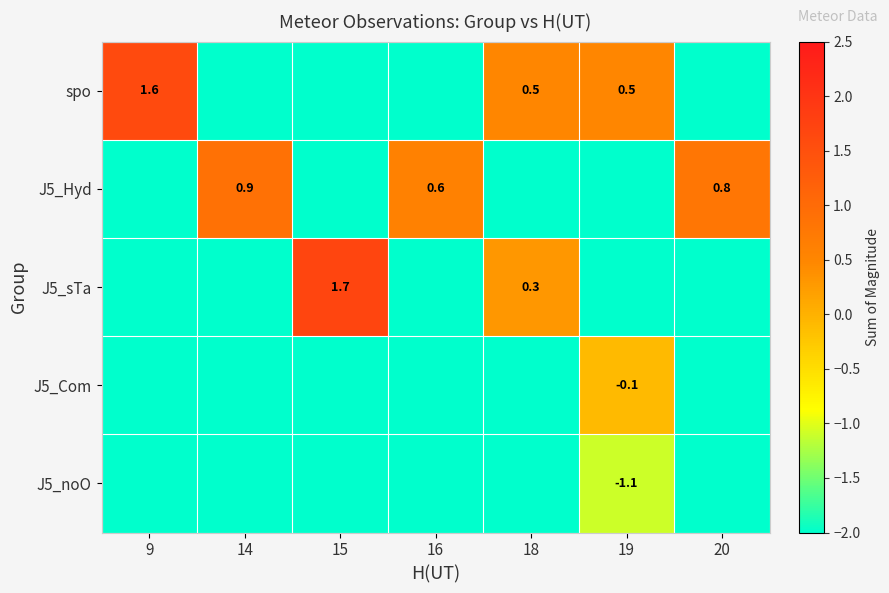

Read the J5_Com value at 19.

-0.1